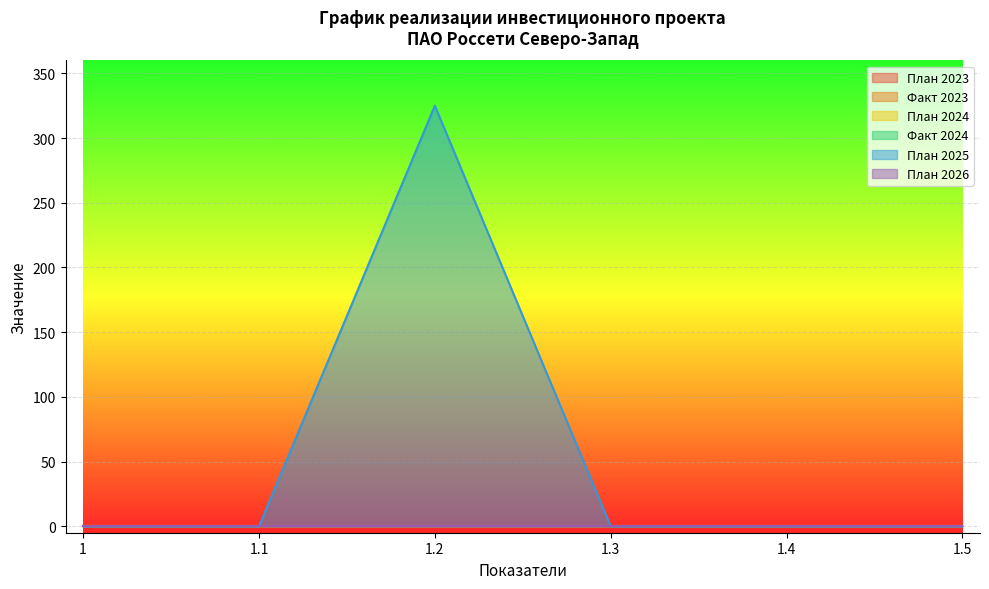

Which series has the widest spread of values?

План 2025